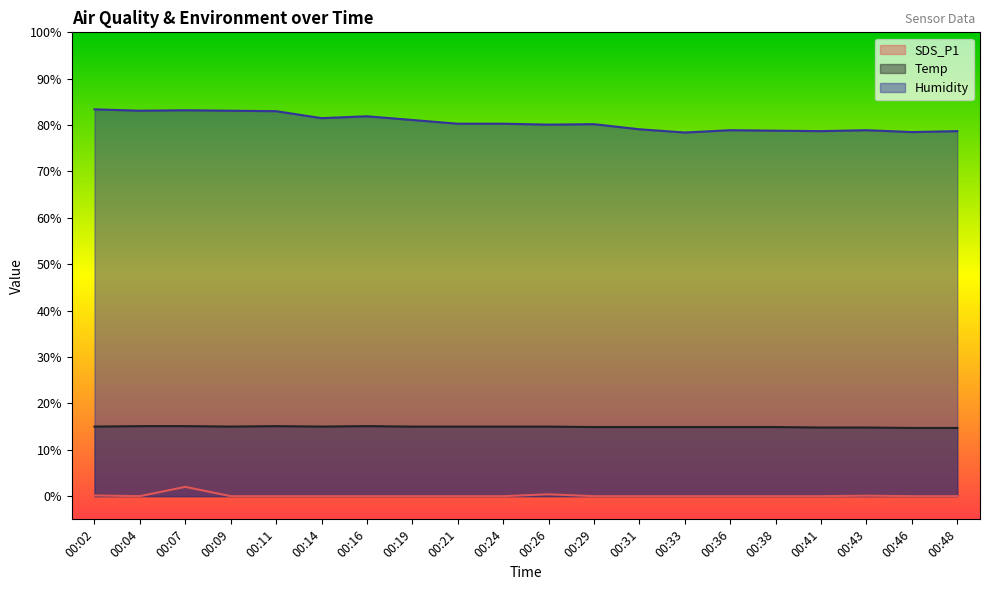

Rank the categories by SDS_P1 value from lowest to highest.

00:04, 00:09, 00:11, 00:14, 00:16, 00:19, 00:21, 00:24, 00:29, 00:31, 00:33, 00:36, 00:38, 00:41, 00:46, 00:48, 00:43, 00:02, 00:26, 00:07